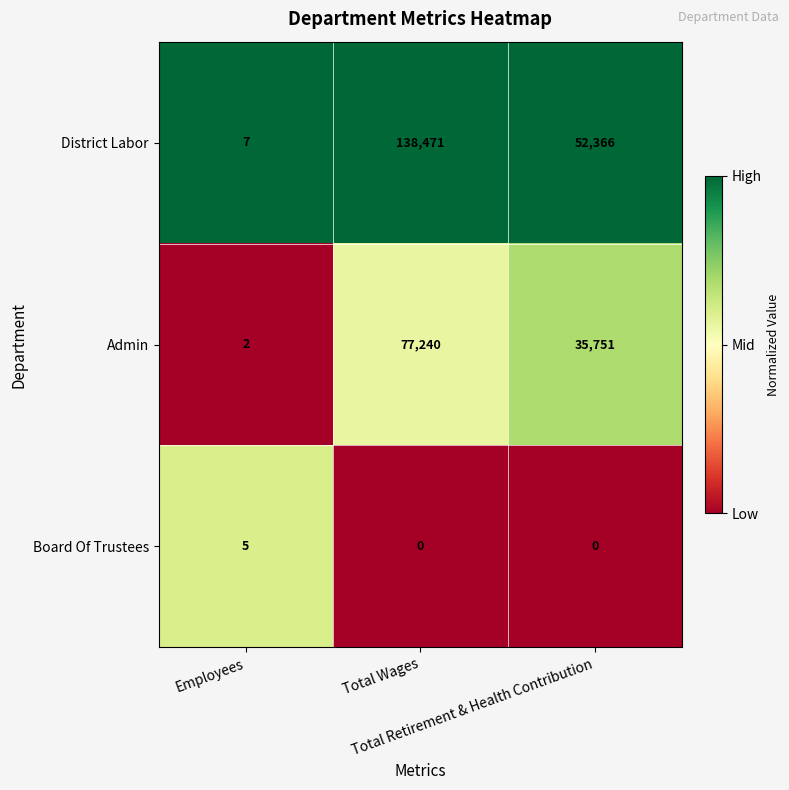

How many data points does each series have?

3